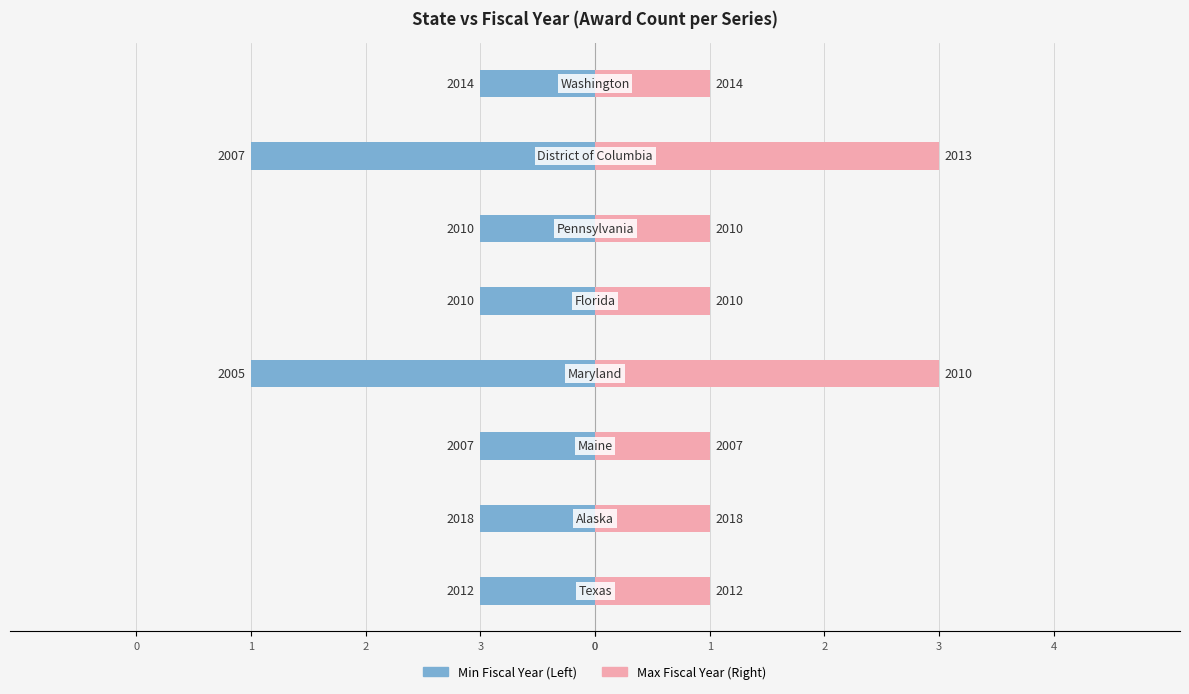

What is the value of the Min Fiscal Year bar at the 5th from the left?

-1